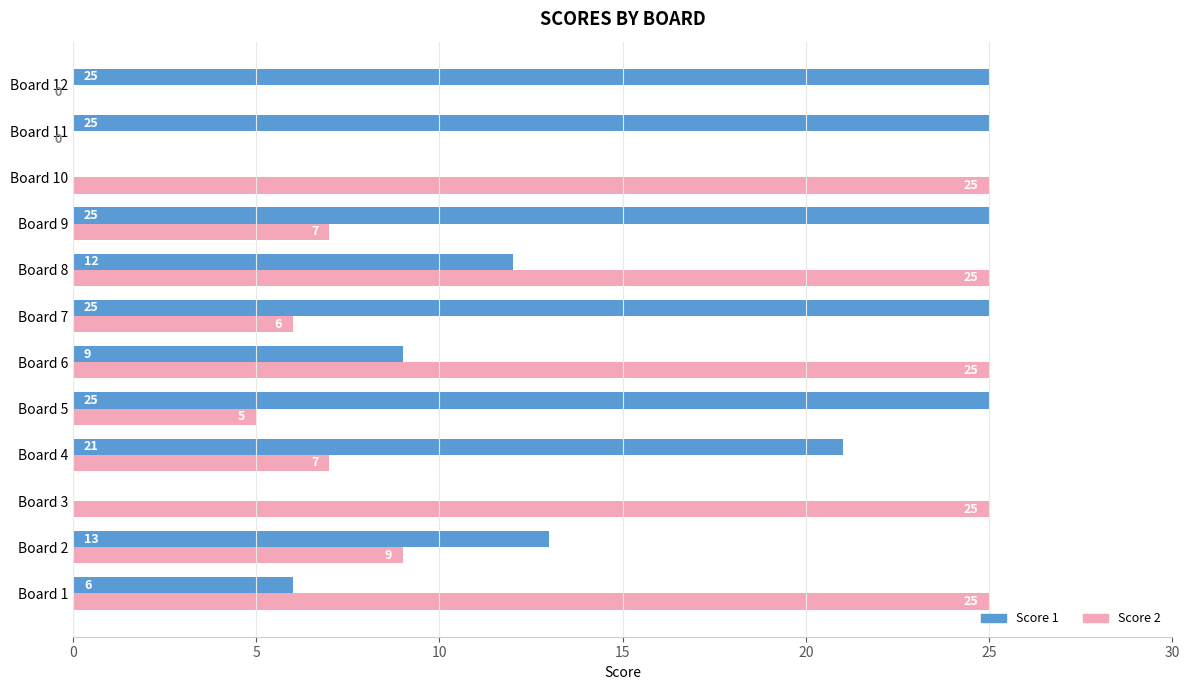

Between Board 3 and Board 9, which series saw the biggest shift?

Score 1